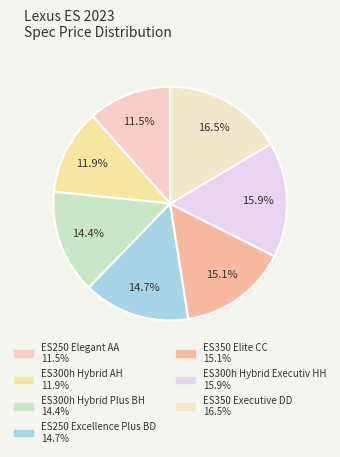

To the nearest percent, what is the average slice percentage?

14%